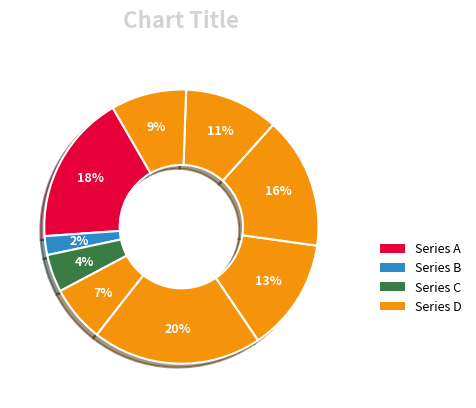

How many segments does this pie chart have?

9